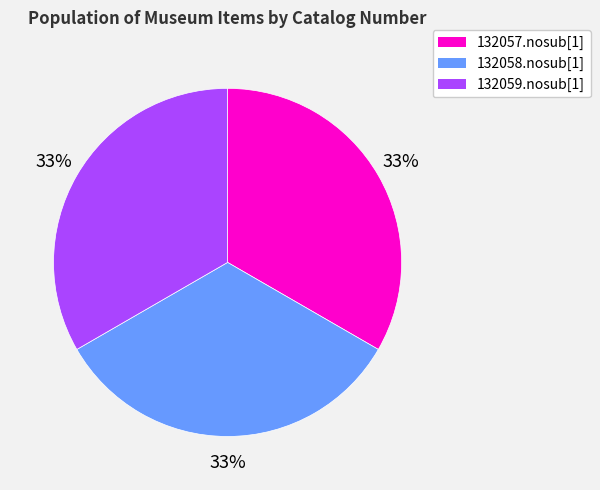

To the nearest percent, what portion does 132057.nosub[1] represent?

33%